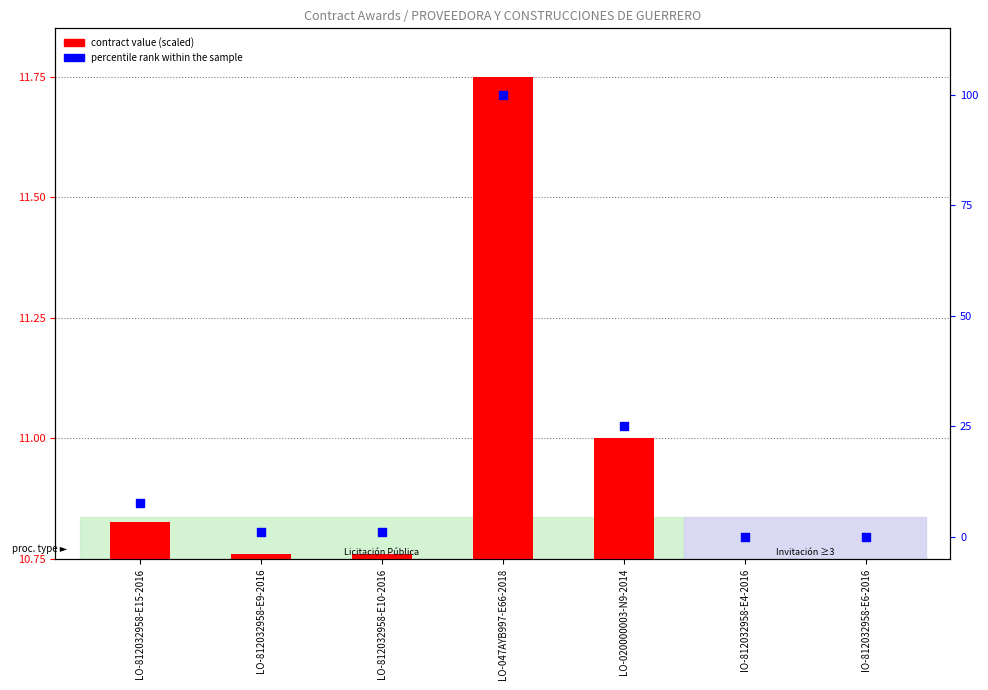

What are all the series names shown in the legend?

contract value (scaled), percentile rank within the sample